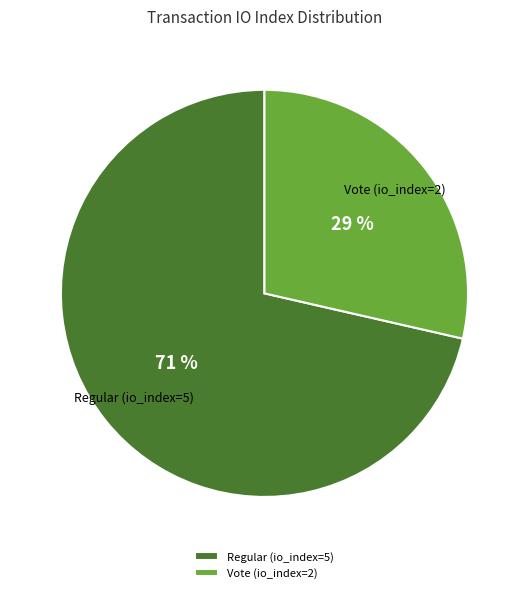

How many slices are in this pie chart?

2